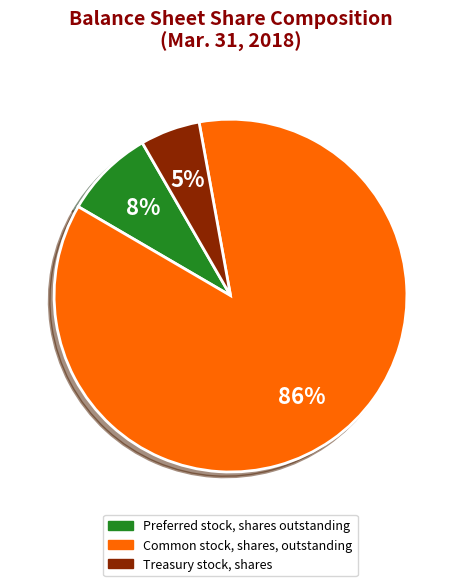

To the nearest percent, what percentage of the pie is Treasury stock, shares?

5%